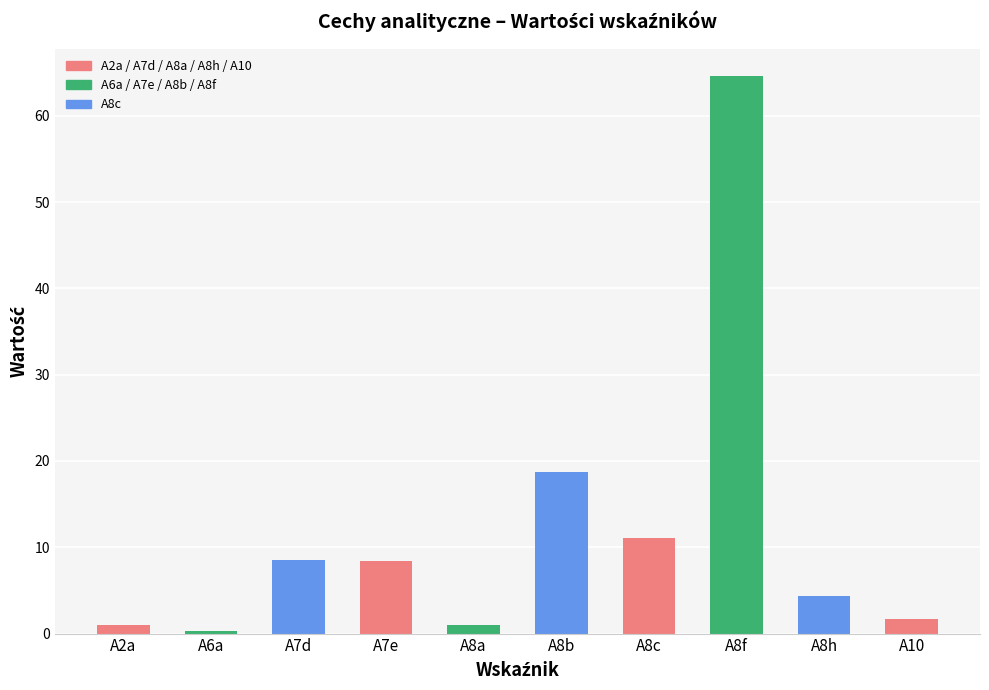

What is the label of the 1st bar from the left?

A2a